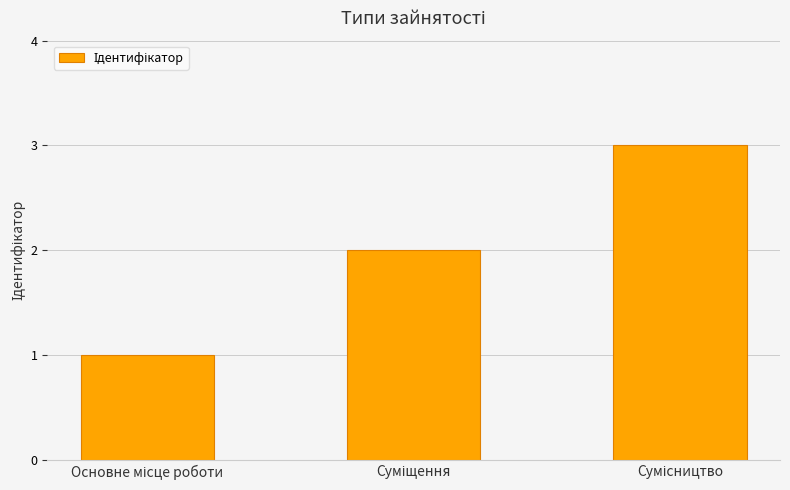

What is the sum of all values?

6